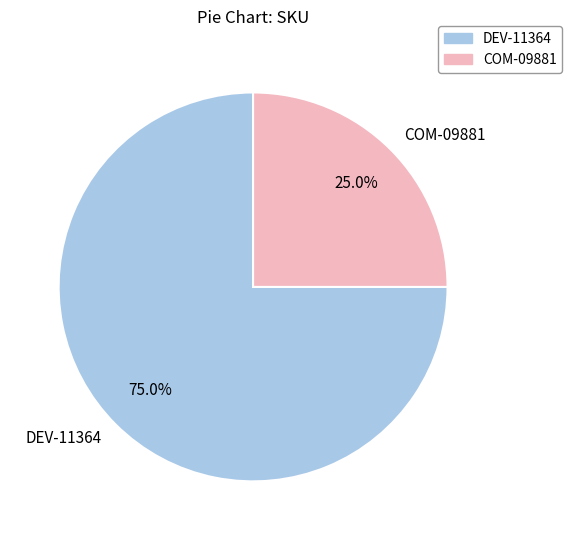

Is COM-09881 the majority of the pie?

No